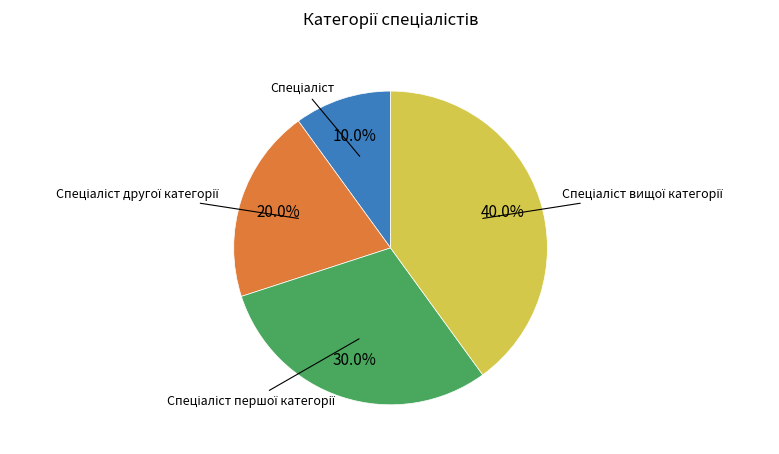

Is there a majority slice in this chart?

No